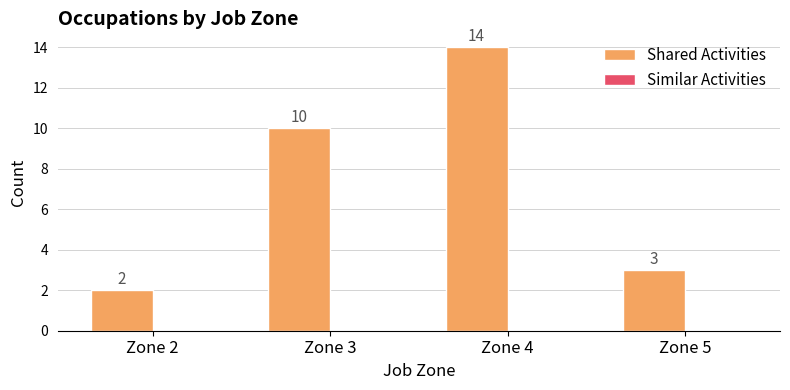

Which category has the lowest value across all series?

Zone 2